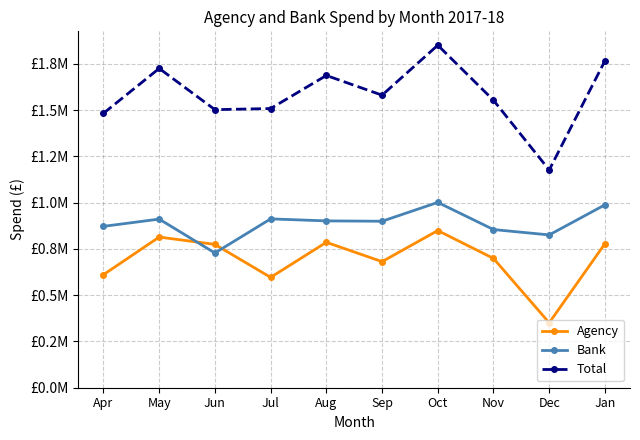

Between which two adjacent categories do Agency and Bank first intersect?

May and Jun